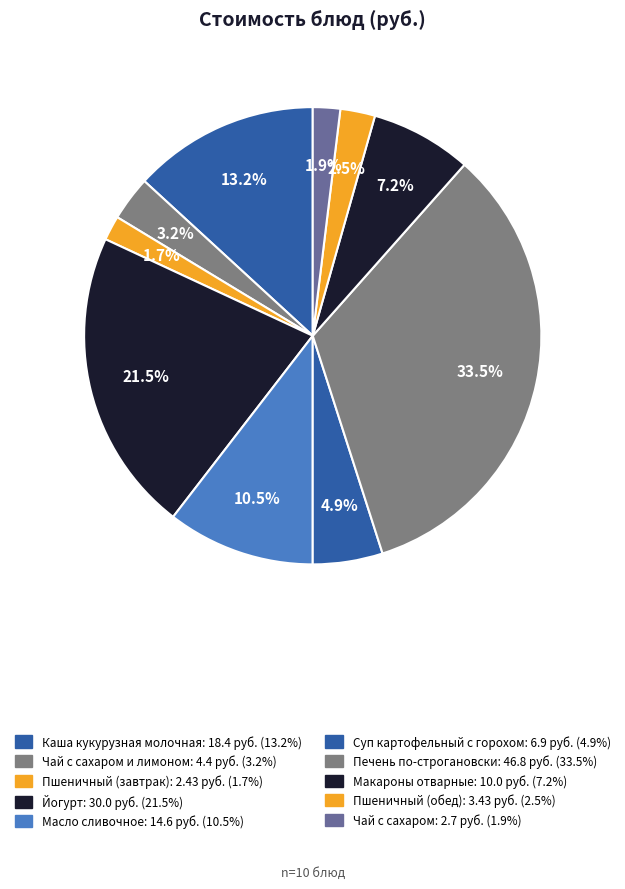

To the nearest percent, what is the average slice percentage?

10%